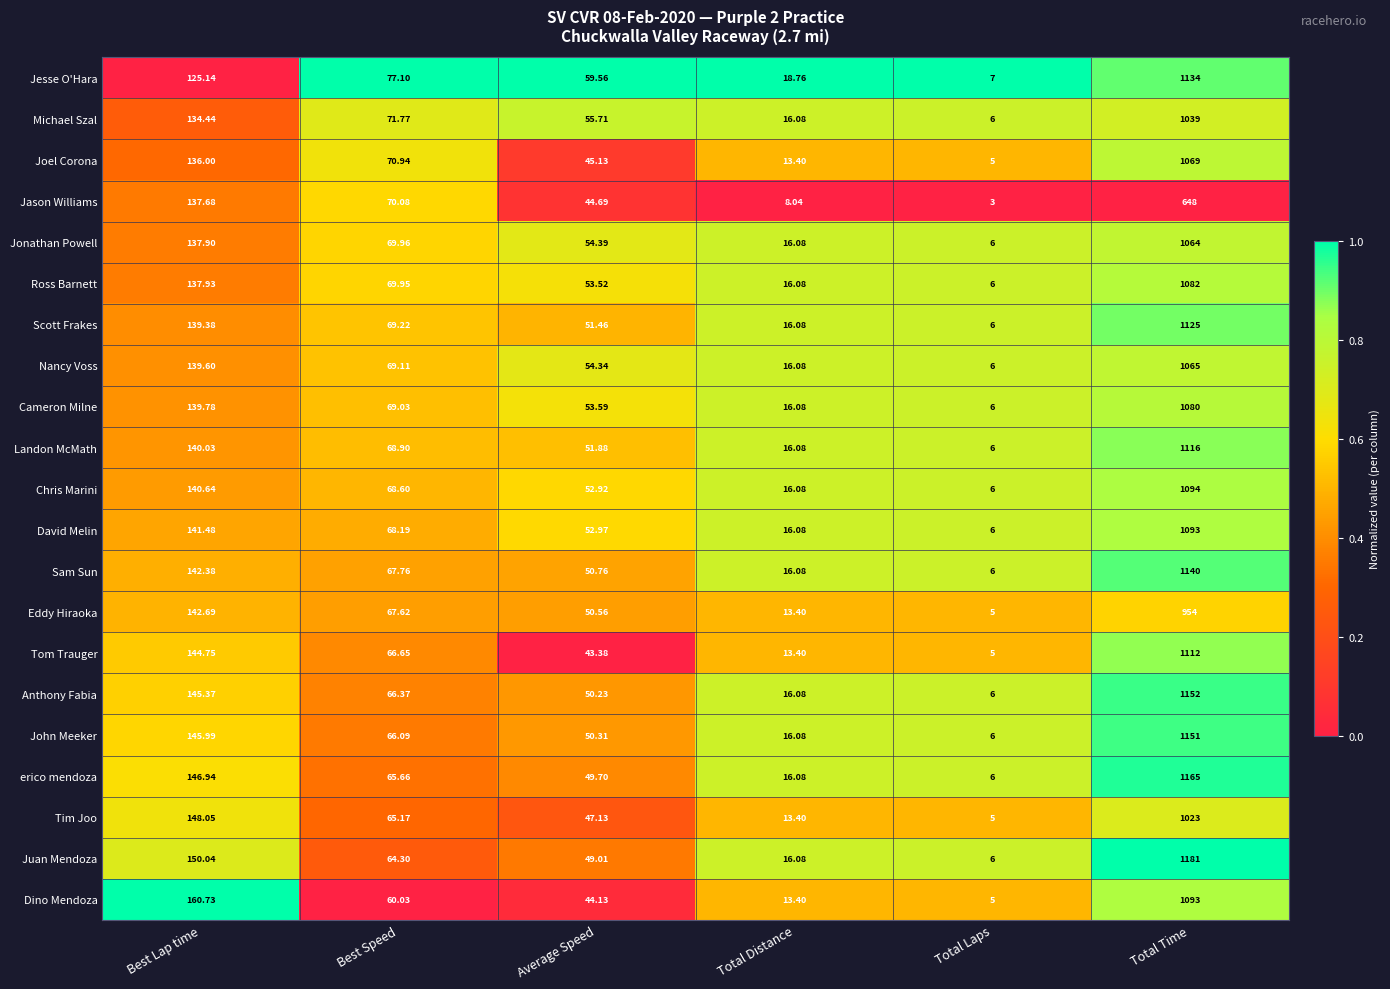

What is the spread (max minus min) of values at Total Time?

533.0